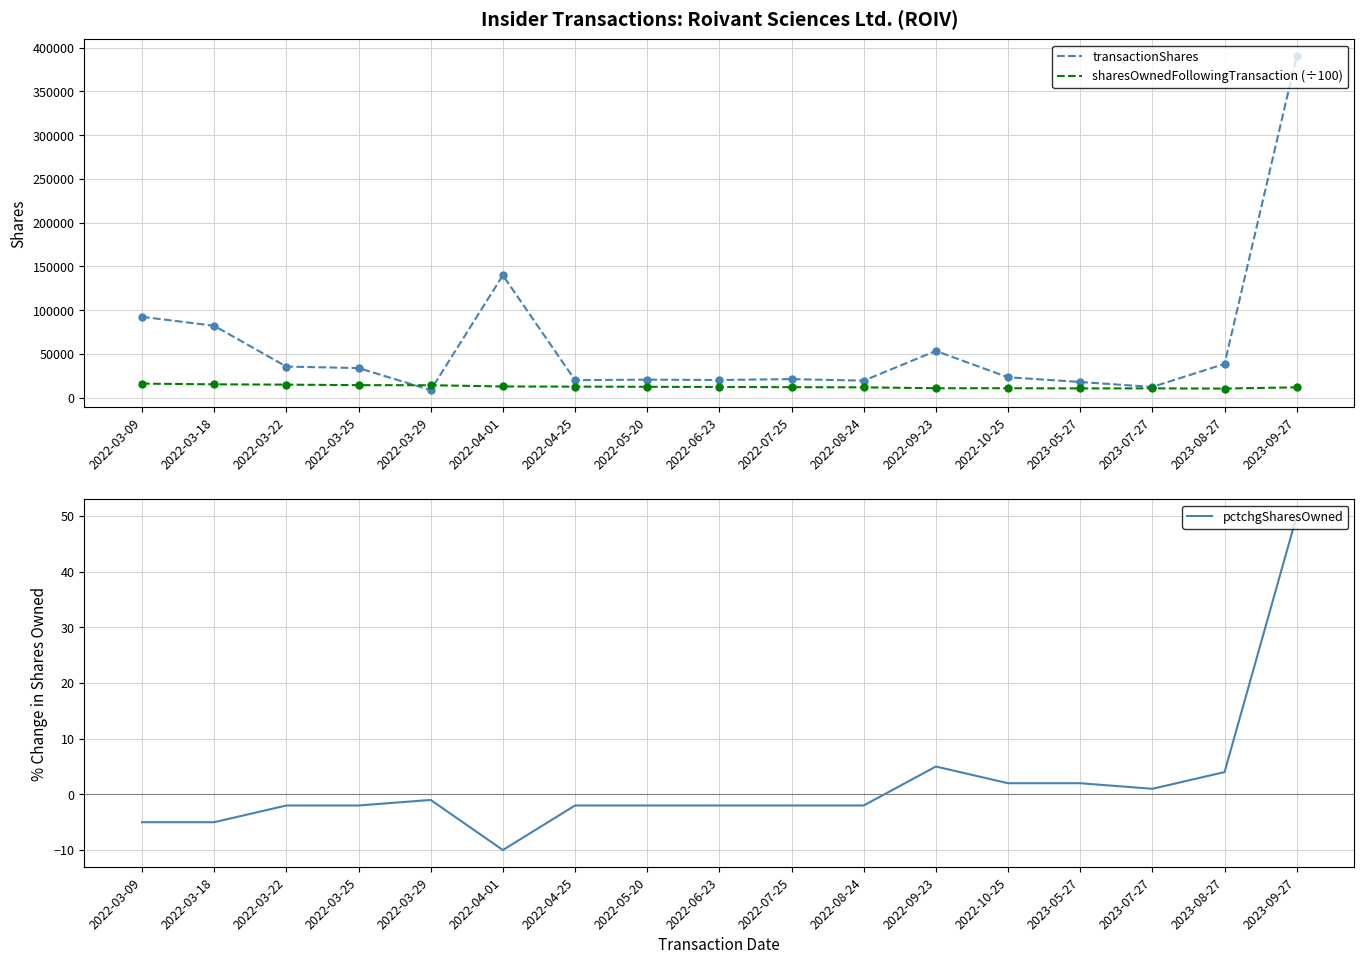

Reading left to right, list all the values displayed in this chart.

transactionShares: 2022-03-09=92324.0	2022-03-18=82006.0	2022-03-22=35386.0	2022-03-25=33686.0	2022-03-29=8509.0	2022-04-01=139791.0	2022-04-25=19855.0	2022-05-20=20455.0	2022-06-23=20009.0	2022-07-25=21053.0	2022-08-24=19276.0	2022-09-23=53281.0	2022-10-25=23149.0	2023-05-27=17762.0	2023-07-27=12088.0	2023-08-27=38453.0	2023-09-27=390579.0
sharesOwnedFollowingTransaction (÷100): 2022-03-09=15892.9	2022-03-18=15072.8	2022-03-22=14719.0	2022-03-25=14129.6	2022-03-29=14044.5	2022-04-01=12646.6	2022-04-25=12448.0	2022-05-20=12243.5	2022-06-23=12043.4	2022-07-25=11832.9	2022-08-24=11640.1	2022-09-23=10612.7	2022-10-25=10624.1	2023-05-27=10412.4	2023-07-27=10449.5	2023-08-27=10229.0	2023-09-27=11646.5
pctchgSharesOwned: 2022-03-09=-5.0	2022-03-18=-5.0	2022-03-22=-2.0	2022-03-25=-2.0	2022-03-29=-1.0	2022-04-01=-10.0	2022-04-25=-2.0	2022-05-20=-2.0	2022-06-23=-2.0	2022-07-25=-2.0	2022-08-24=-2.0	2022-09-23=5.0	2022-10-25=2.0	2023-05-27=2.0	2023-07-27=1.0	2023-08-27=4.0	2023-09-27=50.0